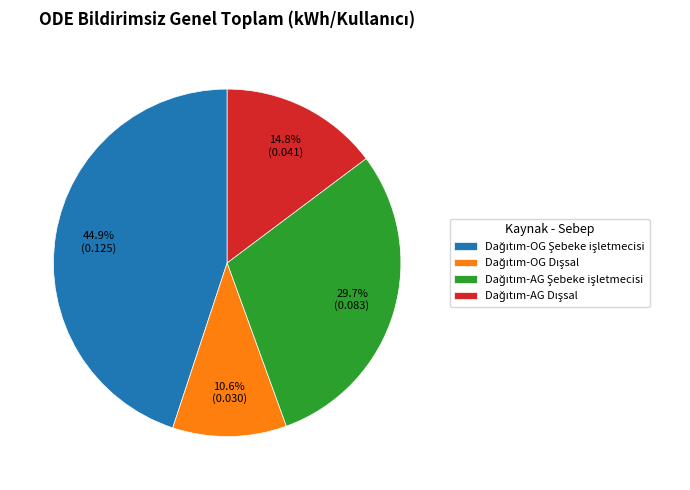

Is there any slice that represents more than half of the pie?

No